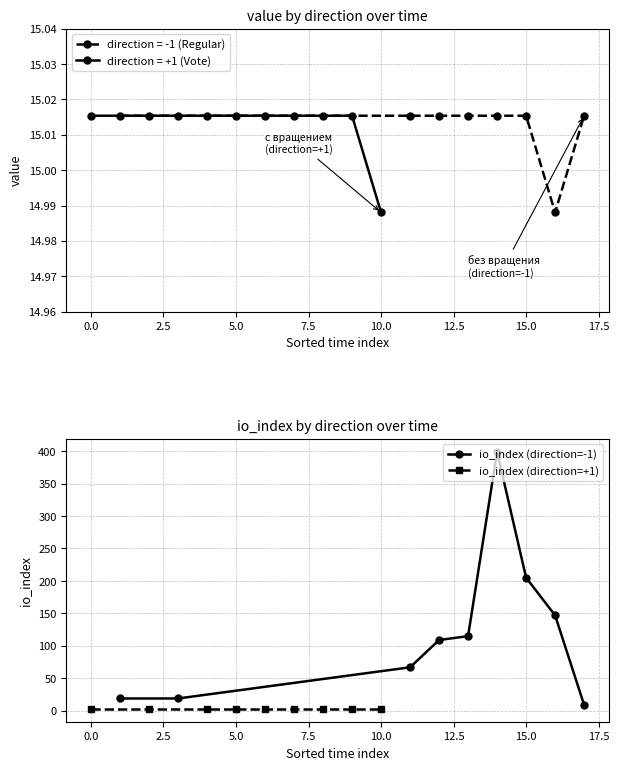

Which series has the widest spread of values?

io_index (direction=-1)